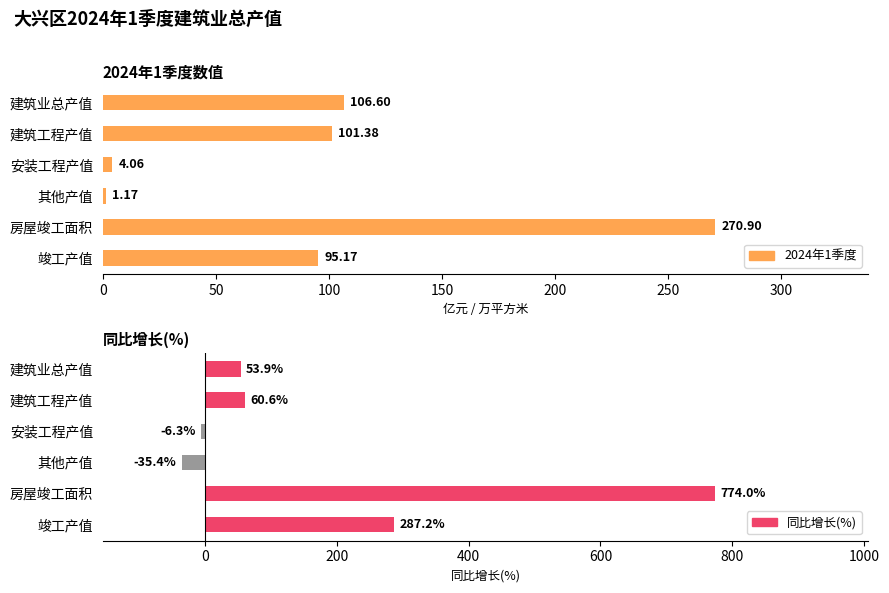

How many distinct data groups are displayed?

2